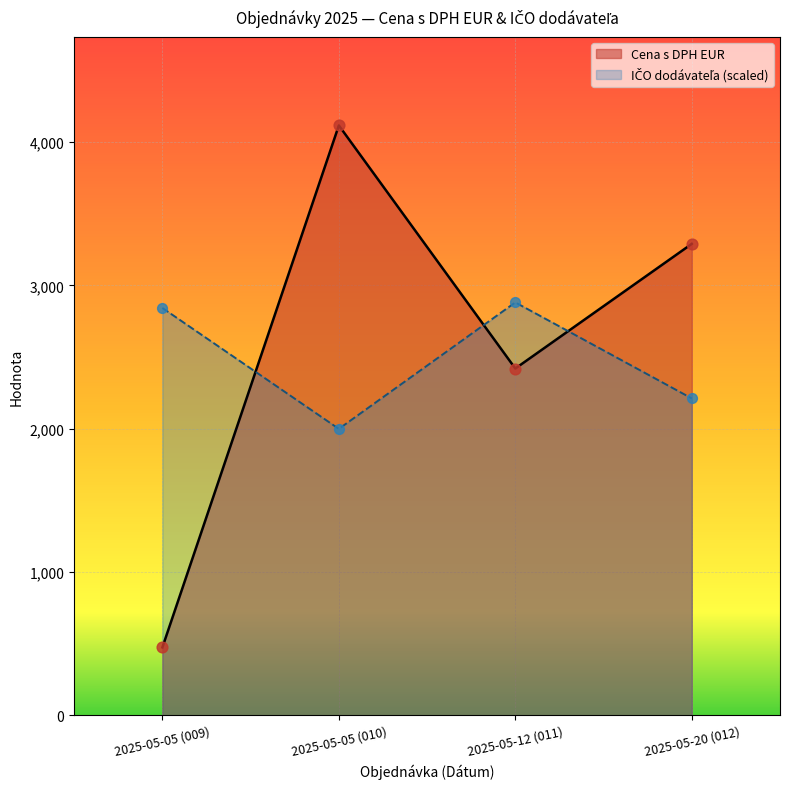

Is the value of ICO dodavatela at 2025-05-12 (011) greater than the value of Cena s DPH EUR at 2025-05-20 (012)?

No